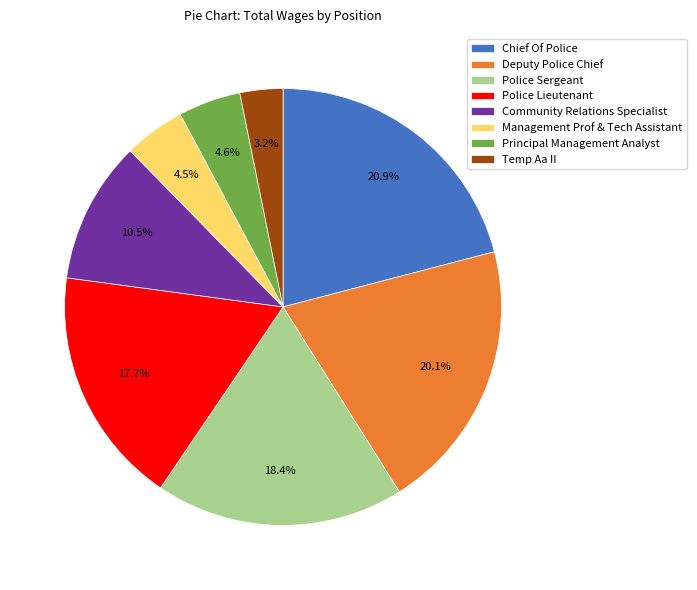

What is the ratio of the value at Police Sergeant to the value at Police Lieutenant?

1.0